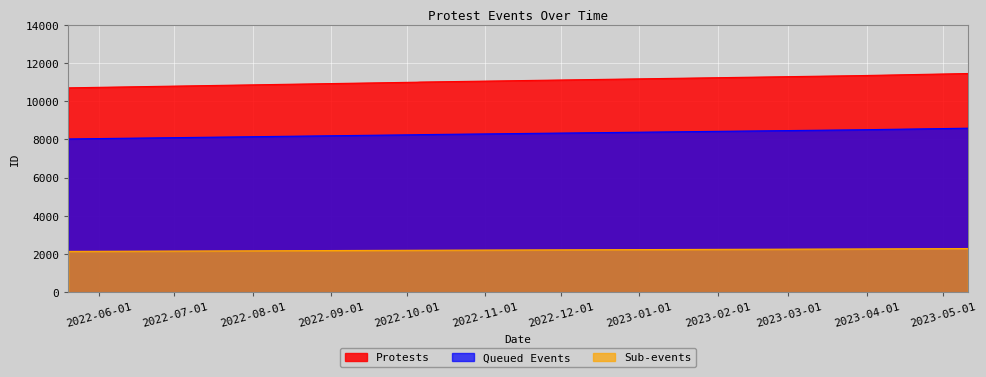

What is the greatest value displayed?

11445.0